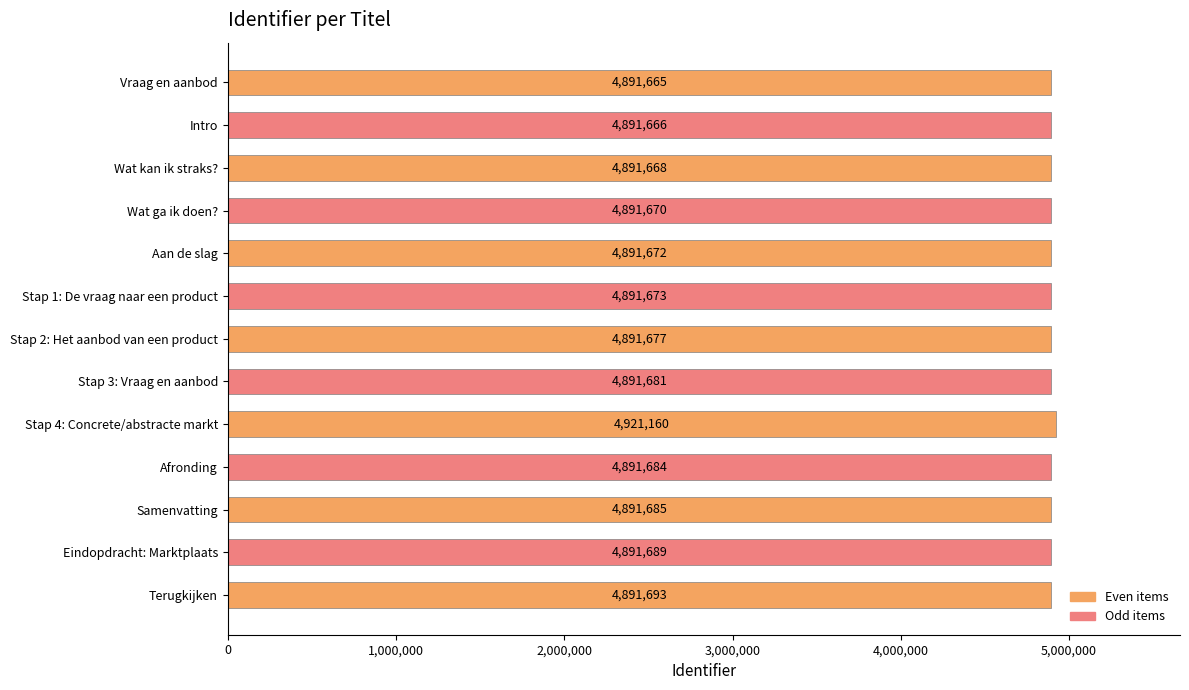

At which label is the value closest to 4906412?

Terugkijken